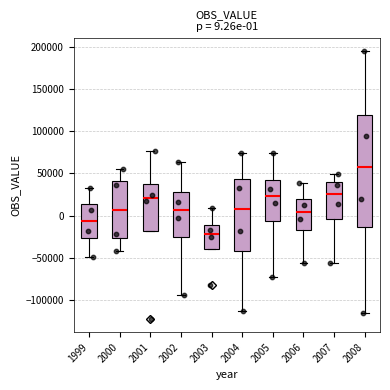

Which box has the lowest median line?

2003